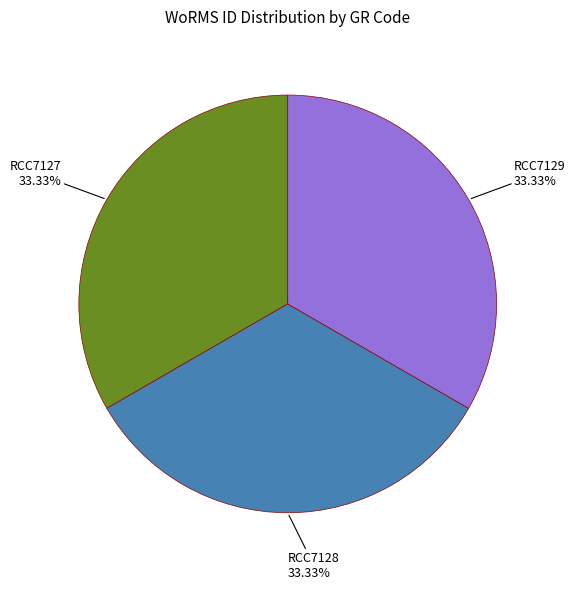

Is there any slice that represents more than half of the pie?

No